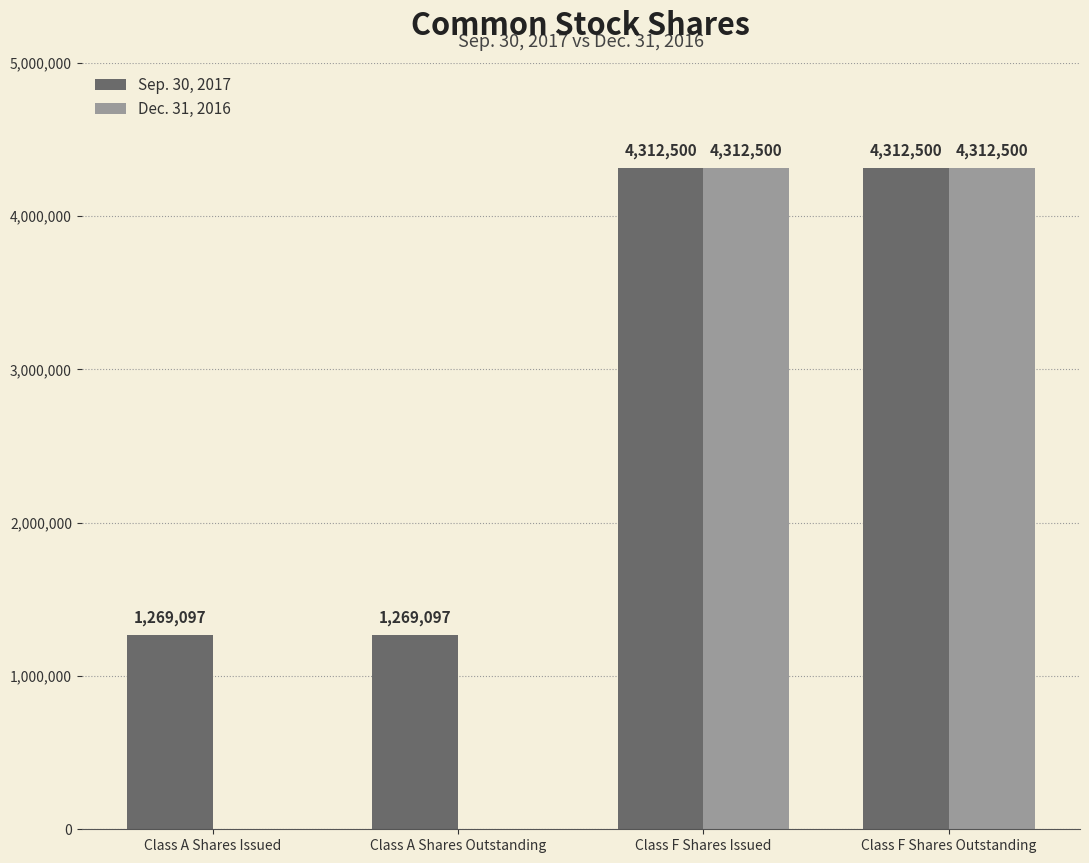

Which series has the largest total across all categories?

Sep. 30, 2017